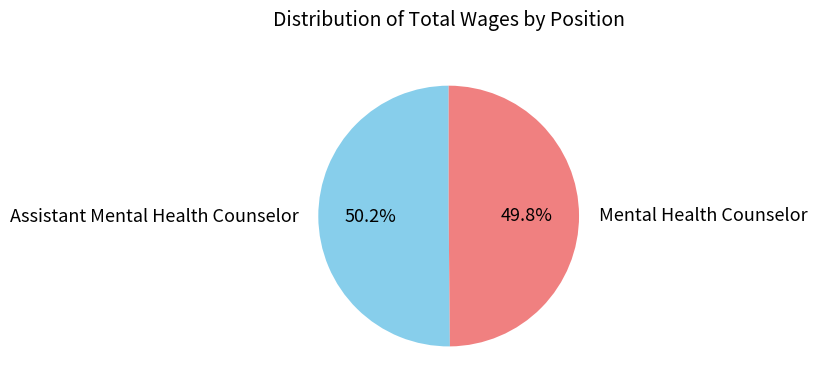

Is there any slice that represents more than half of the pie?

Yes